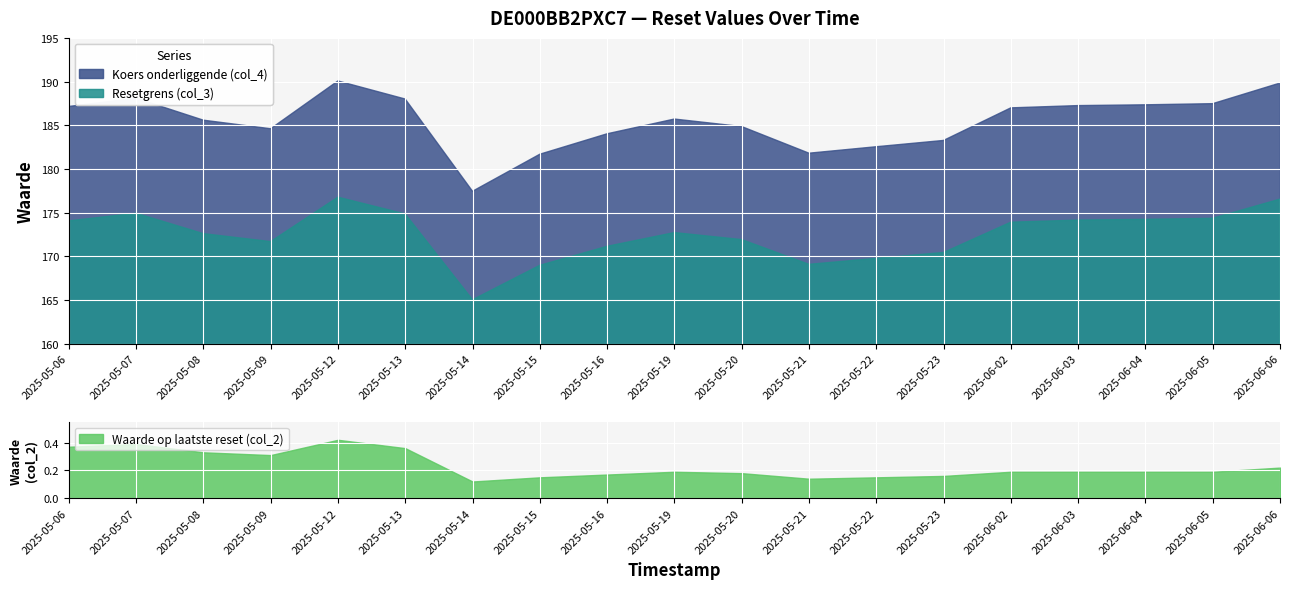

How many lines are shown in the chart?

3